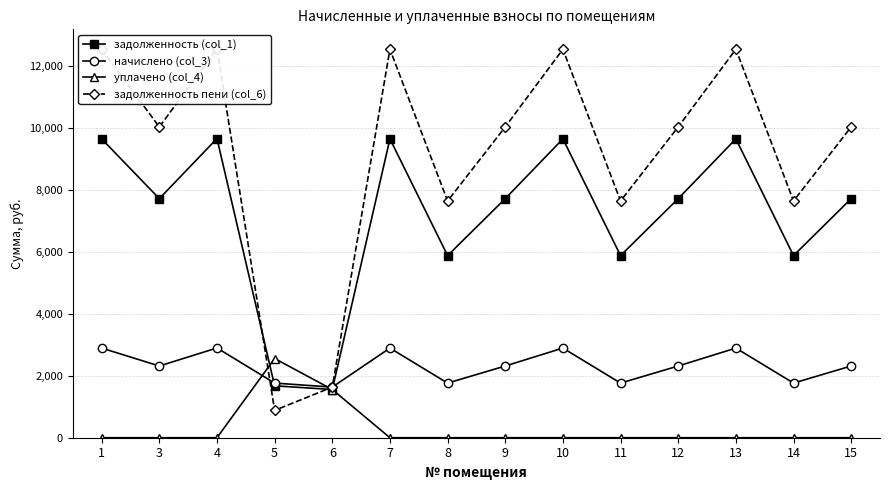

Is it true that начислено (col_3) equals 4523.3 at 13?

False